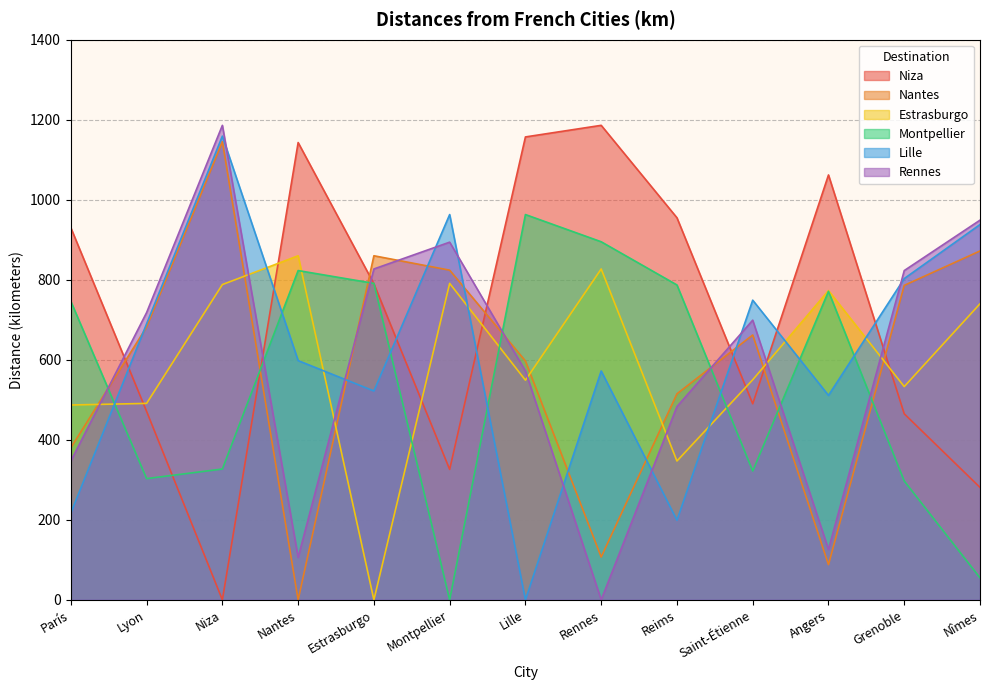

How many data points in Montpellier are above 746?

6